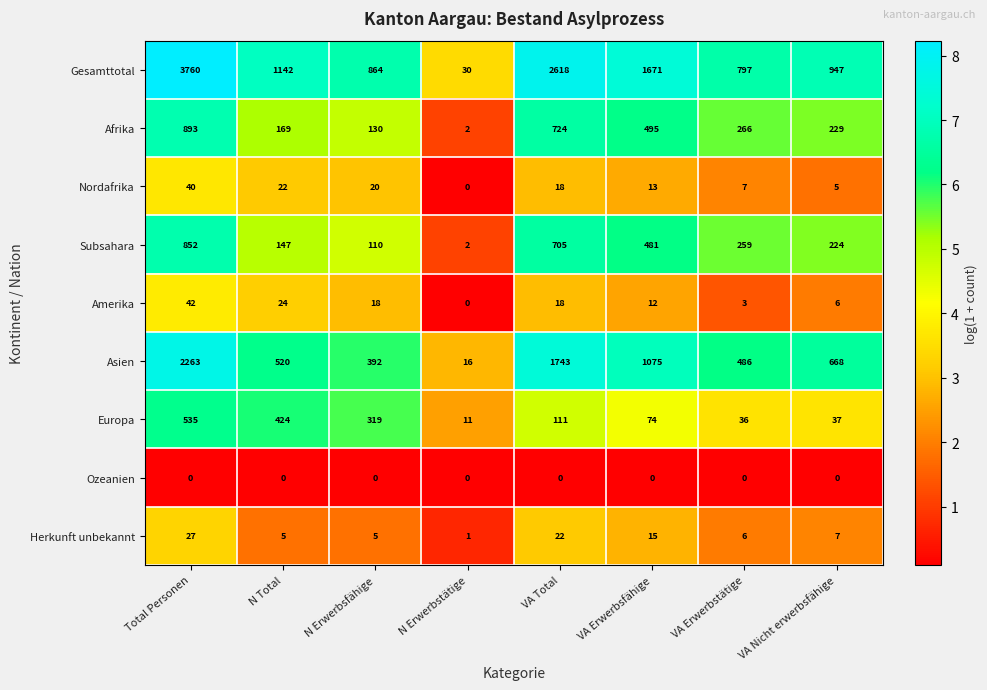

At N Erwerbsfähige, list the series in order from largest to smallest.

Gesamttotal, Asien, Europa, Afrika, Subsahara, Nordafrika, Amerika, Herkunft unbekannt, Ozeanien